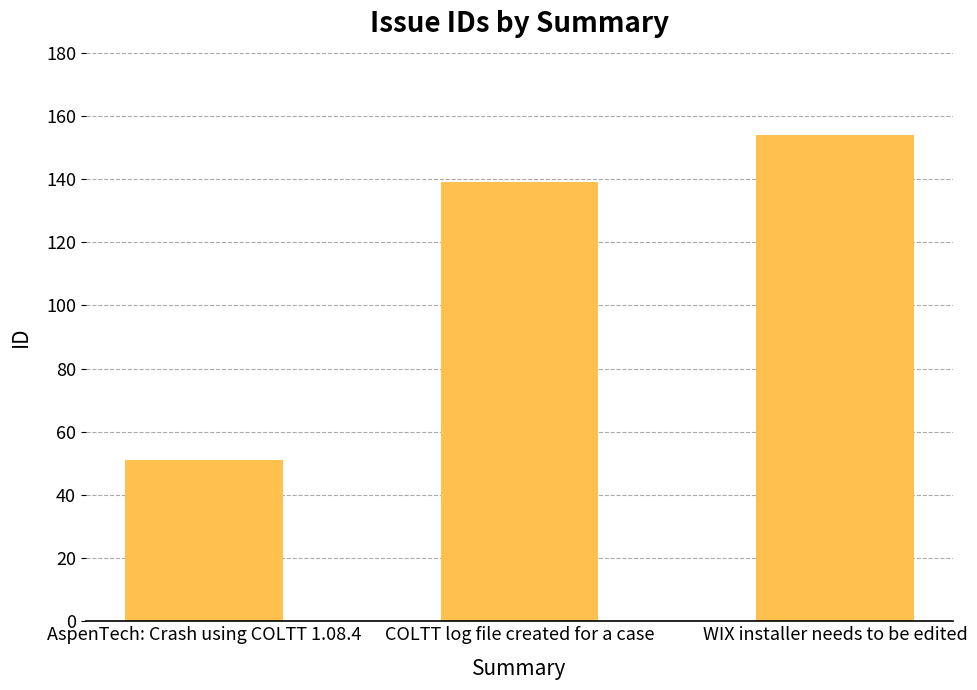

What is the change in value from AspenTech: Crash using COLTT 1.08.4 to WIX installer needs to be edited?

+103